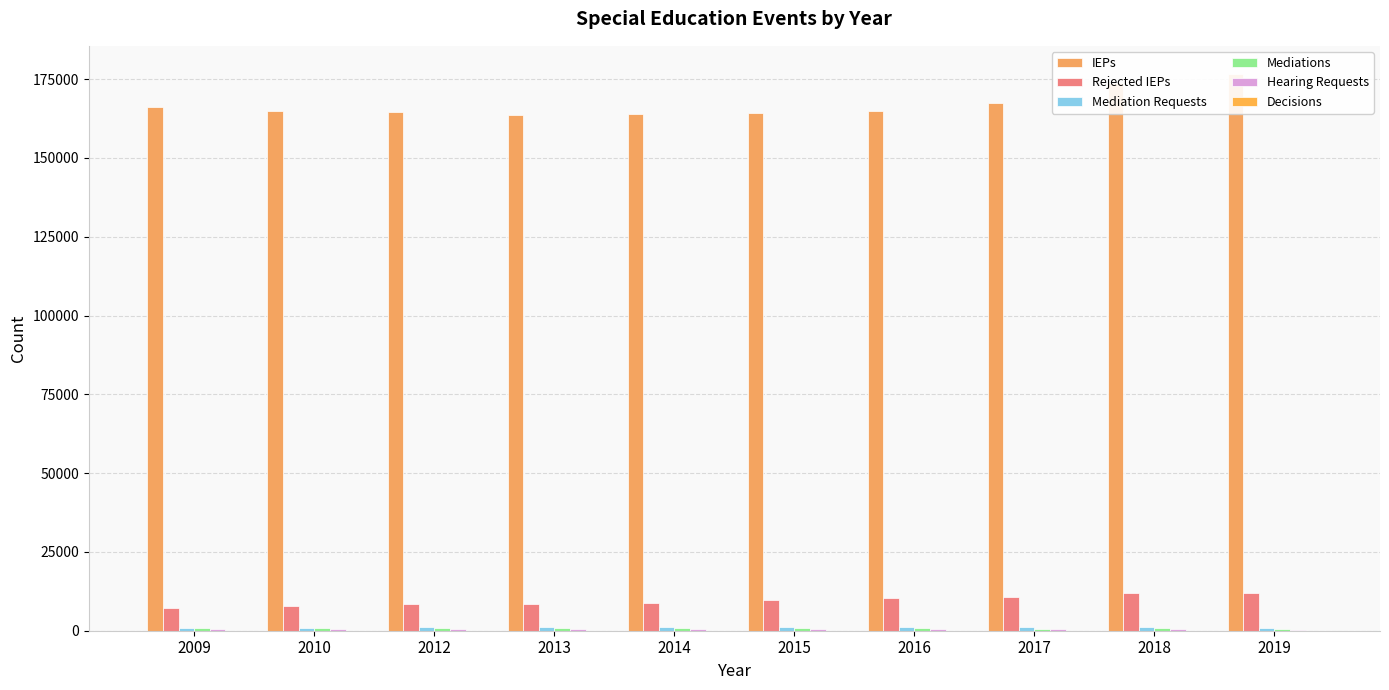

Which category has the highest value in the Mediation Requests series?

2012